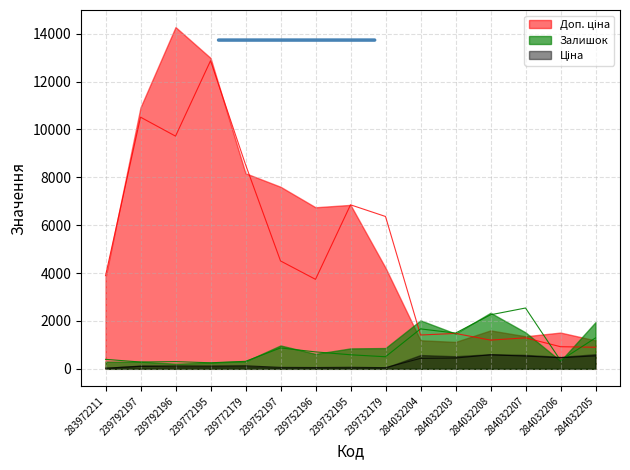

What is the spread (max minus min) of values at 284032204?

1195.0